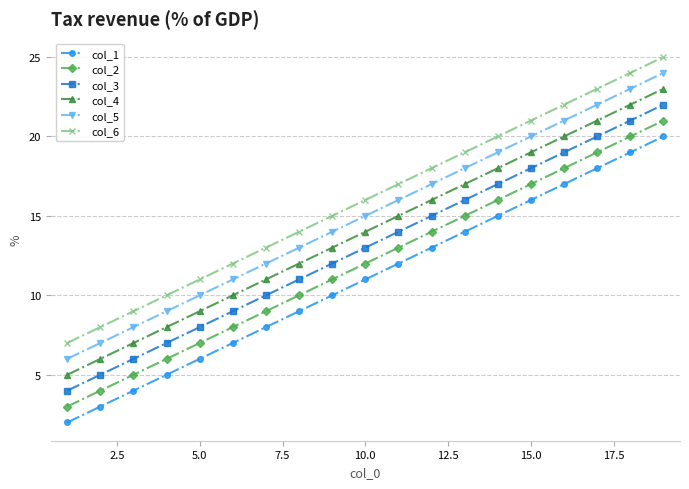

True or false: col_2 and col_3 intersect in this chart.

False